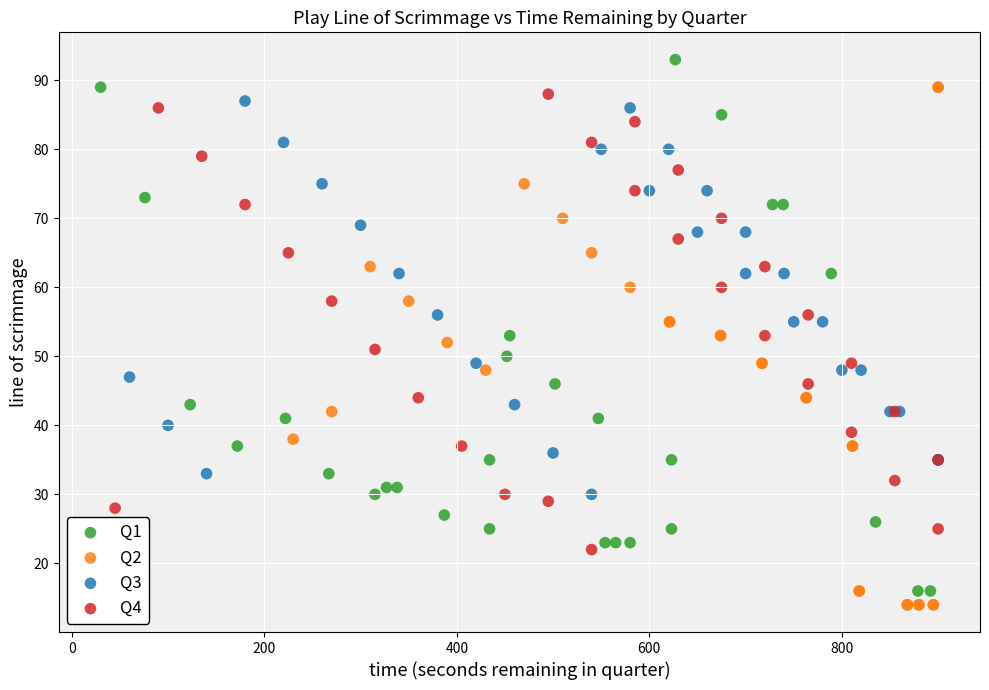

Which series contains the highest Y value?

Q1